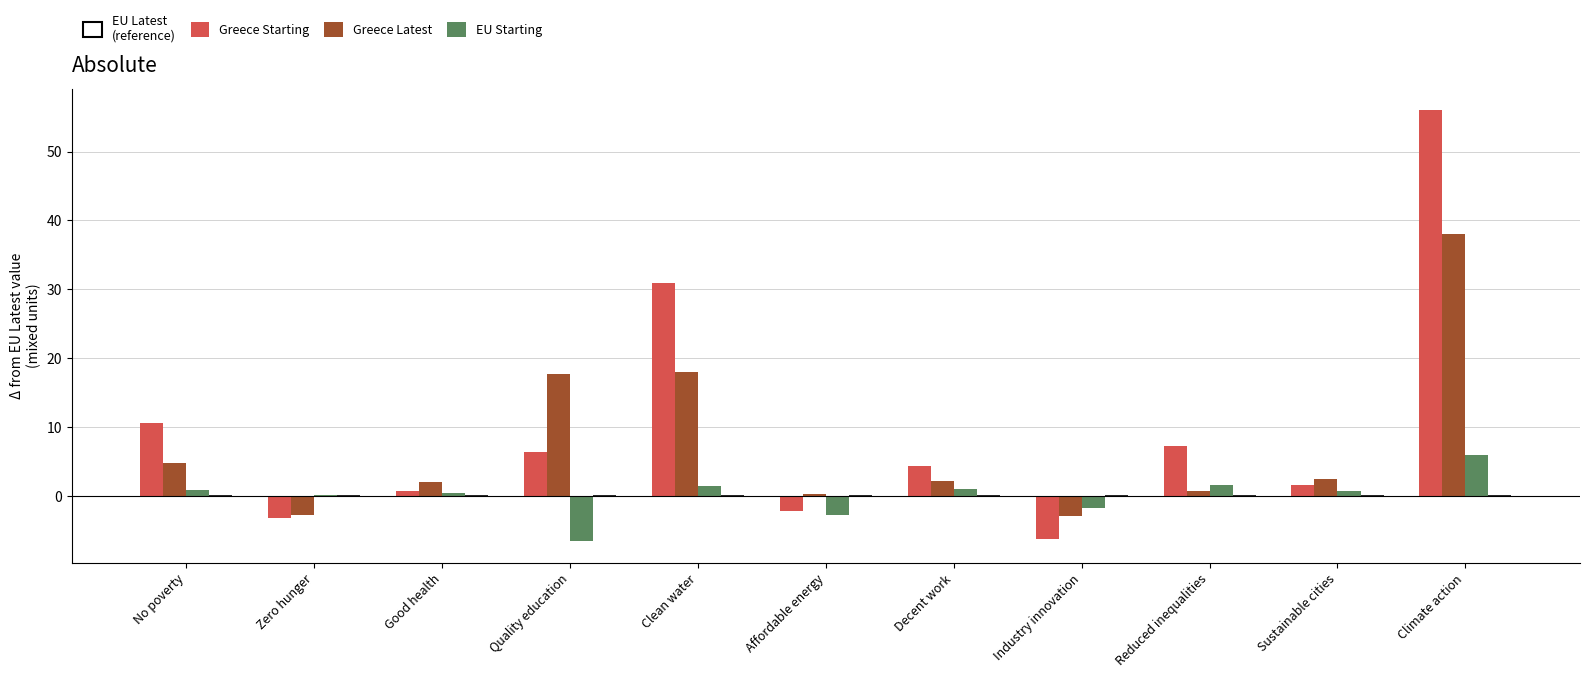

What is the maximum value shown in the chart?

56.0